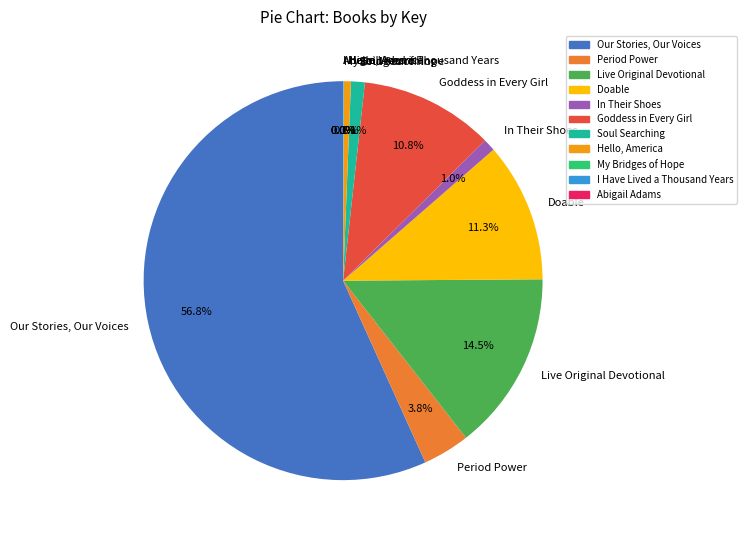

What is the largest slice in the pie chart?

Our Stories, Our Voices